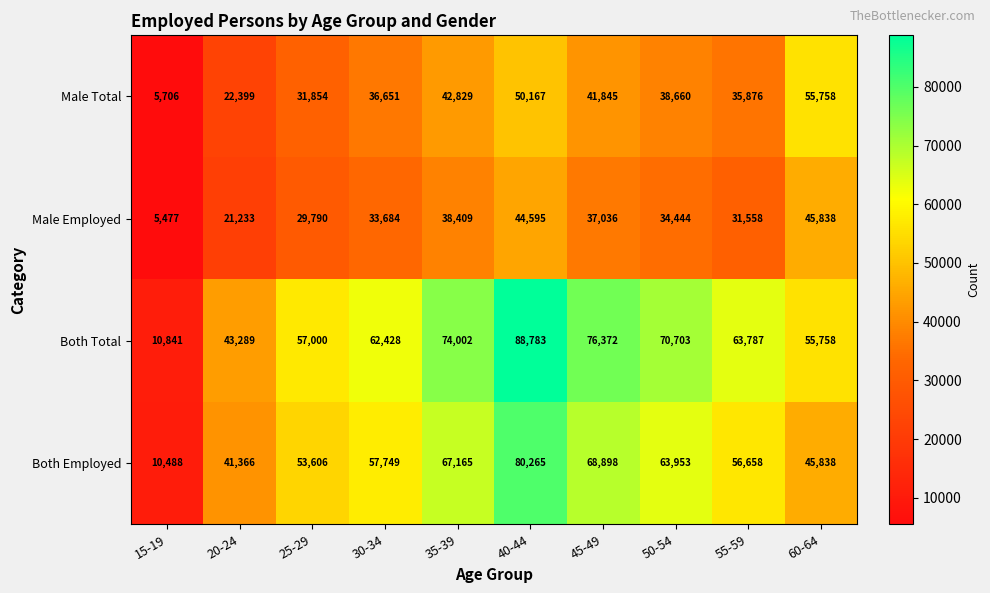

Which category has the highest value in the Male Employed series?

60-64